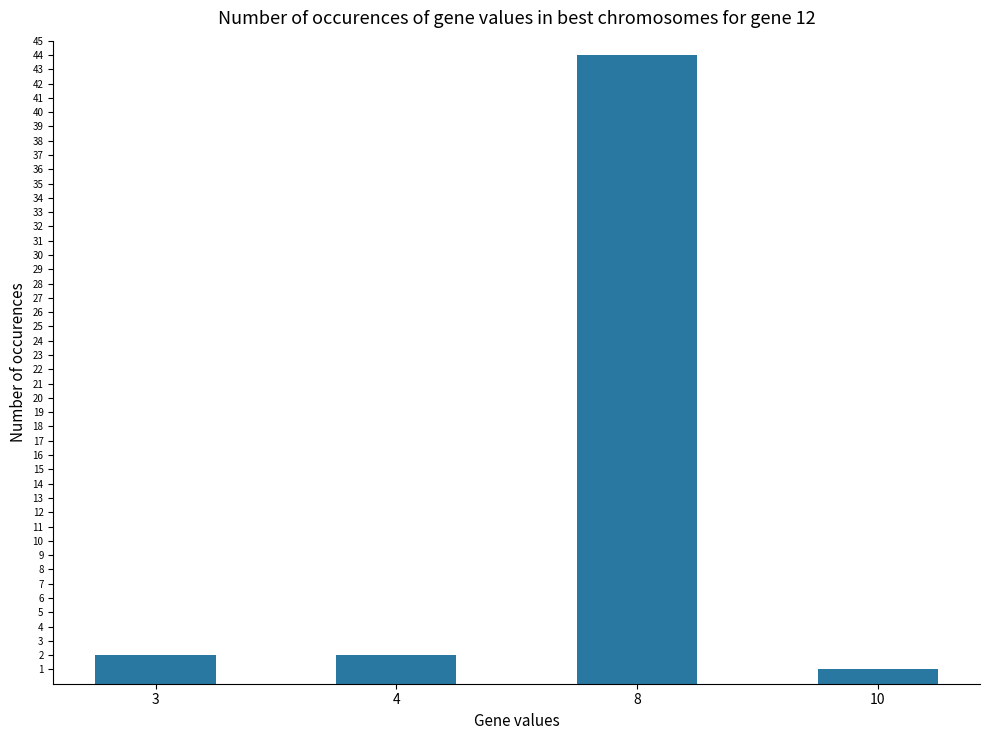

Which has a higher value, 10 or 4?

4